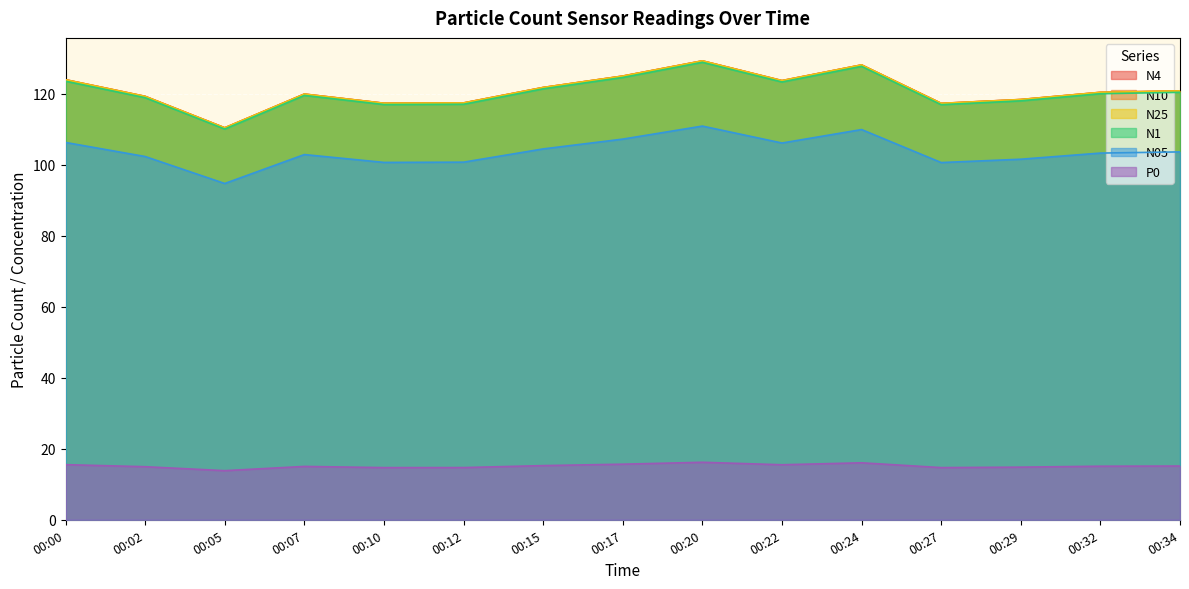

List the series in order of their peak value, lowest first.

P0, N05, N1, N25, N4, N10